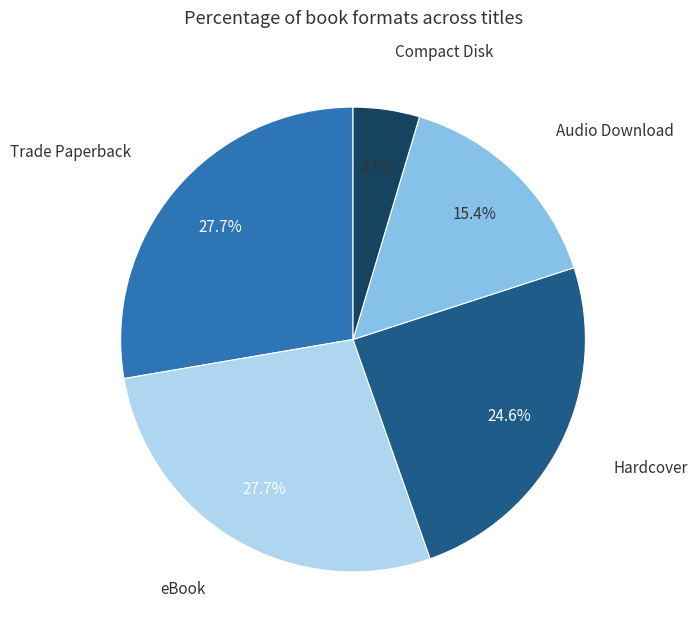

Which slice is the smallest?

Compact Disk